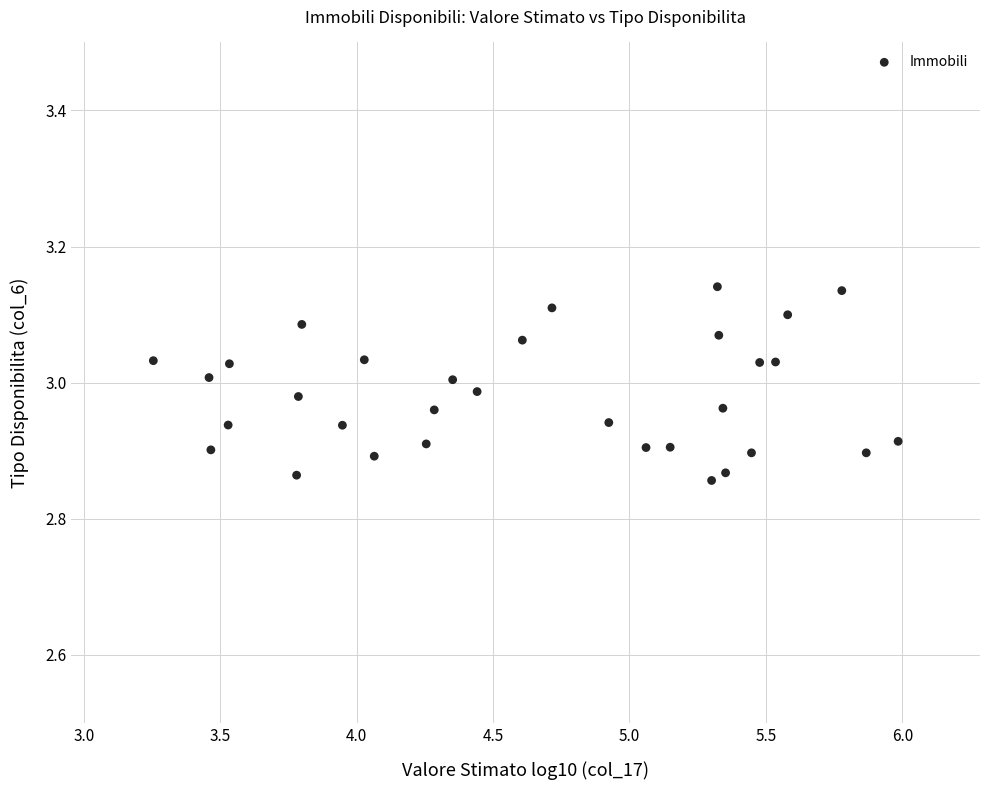

What is the range of Y values (max minus min)?

0.3